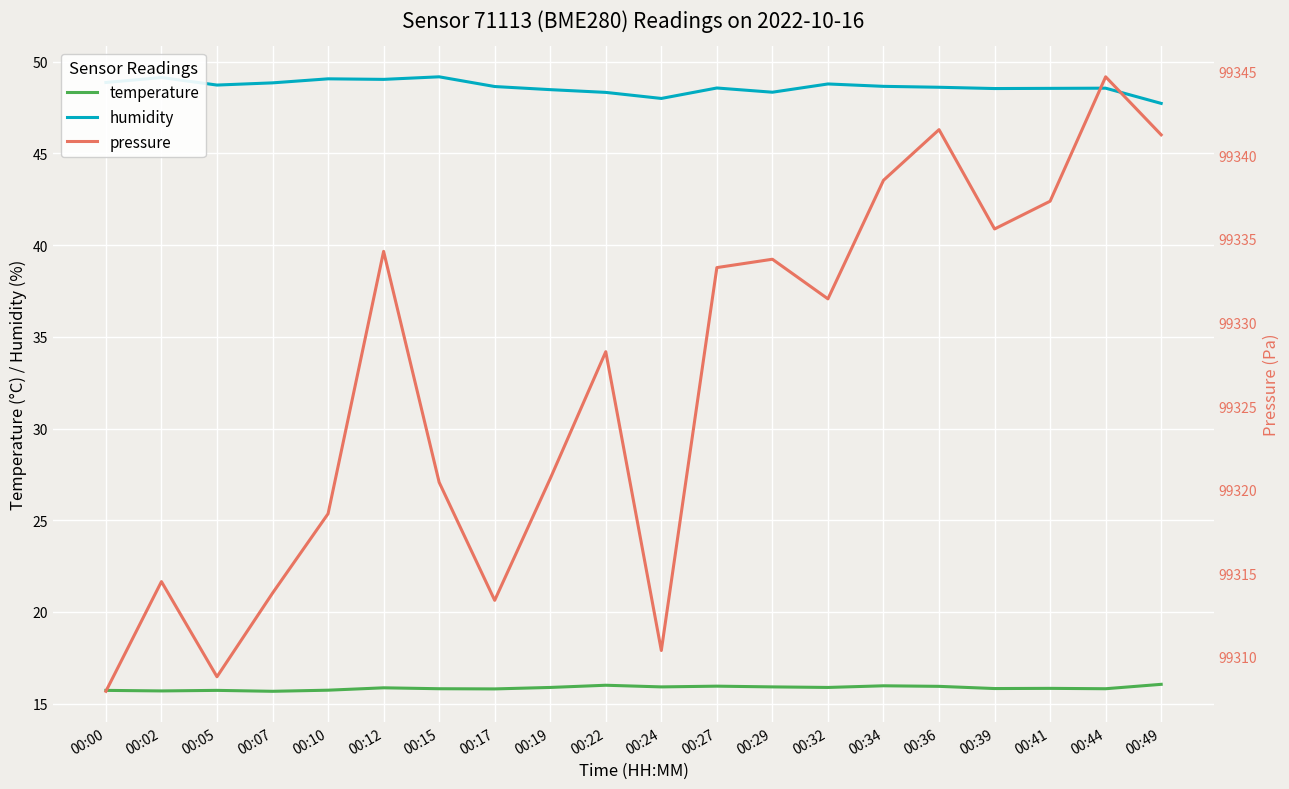

How many series are shown in this chart?

3